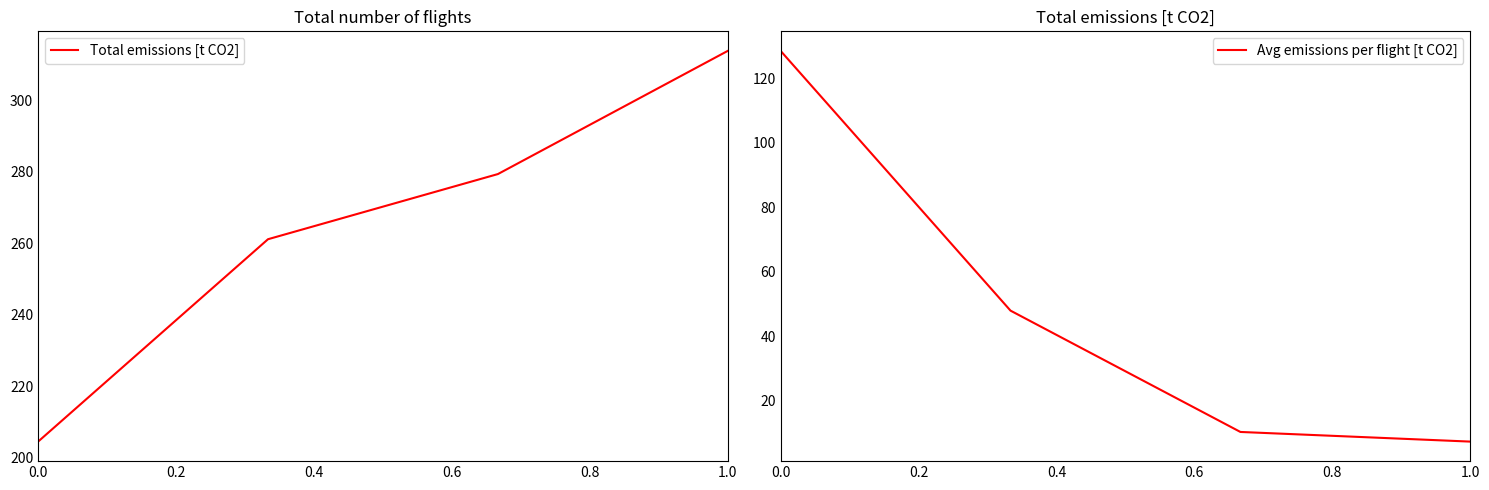

True or false: Total emissions [t CO2] and Avg emissions per flight [t CO2] cross at least once.

False